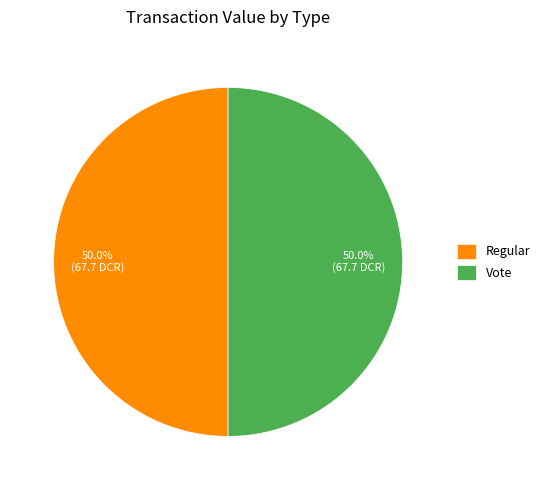

Approximately how many times larger is the value at Vote compared to Regular?

1.0